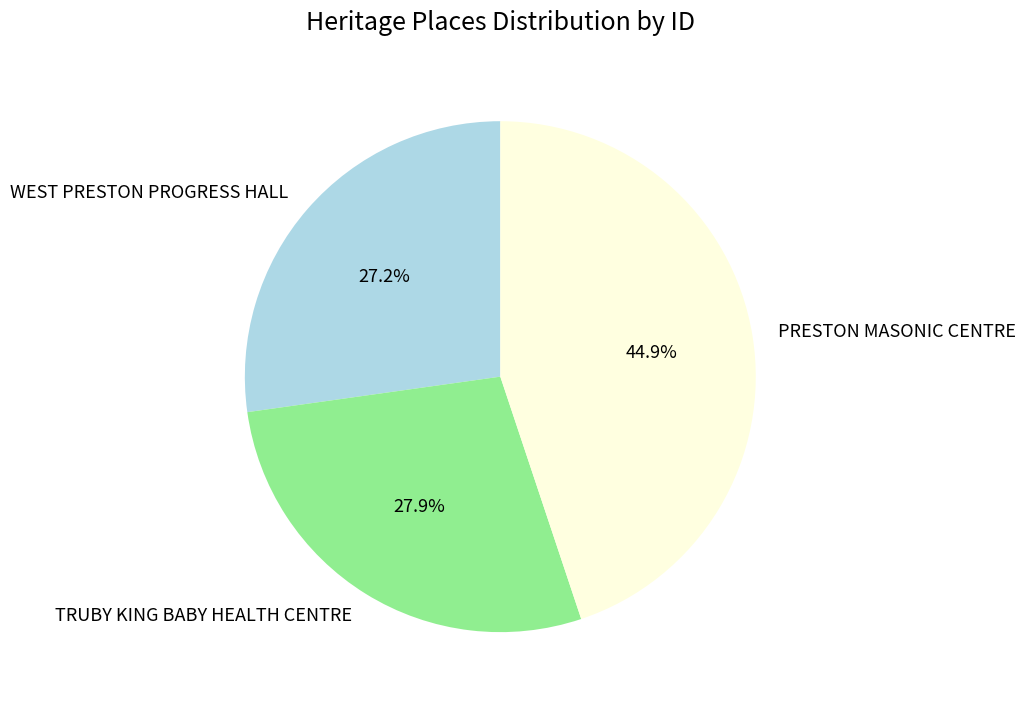

The PRESTON MASONIC CENTRE slice represents 39% of the pie. True or false?

False